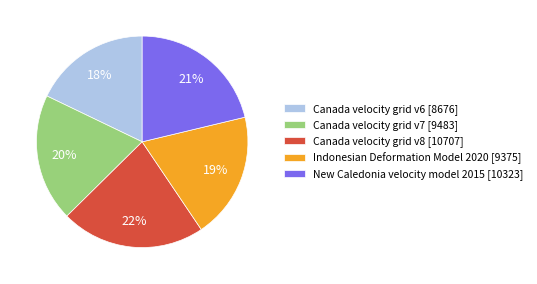

Between New Caledonia velocity model 2015 and Canada velocity grid v7, which is larger?

New Caledonia velocity model 2015